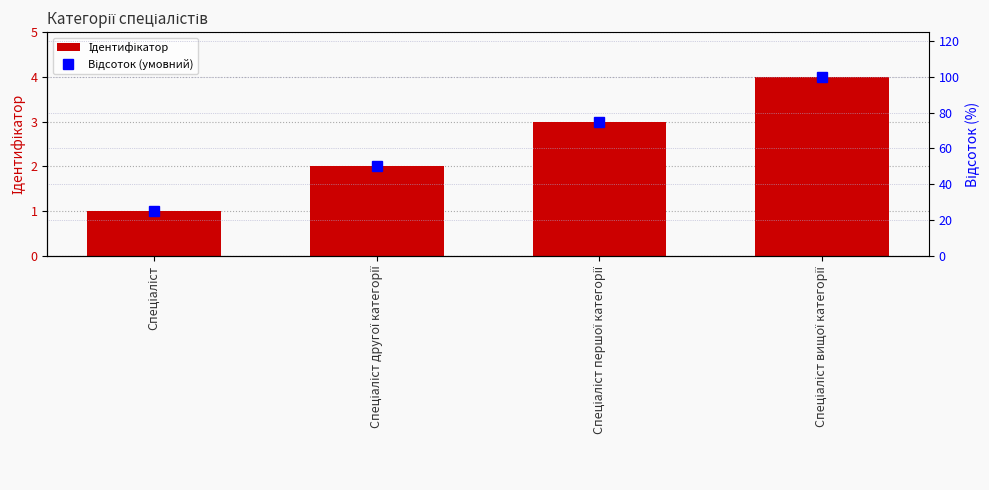

The Відсоток (умовний) series shows 30 at Спеціаліст першої категорії. True or false?

False